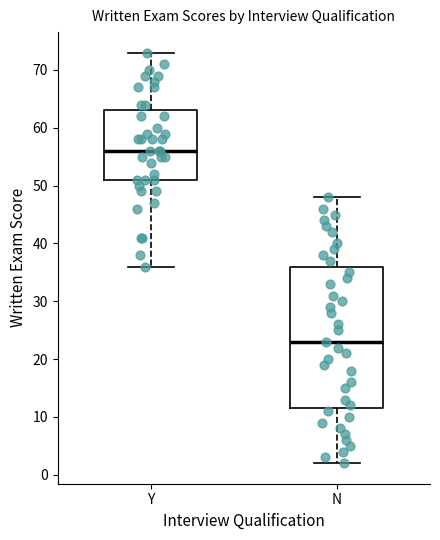

Which box is the tallest, from its lower edge to its upper edge?

N